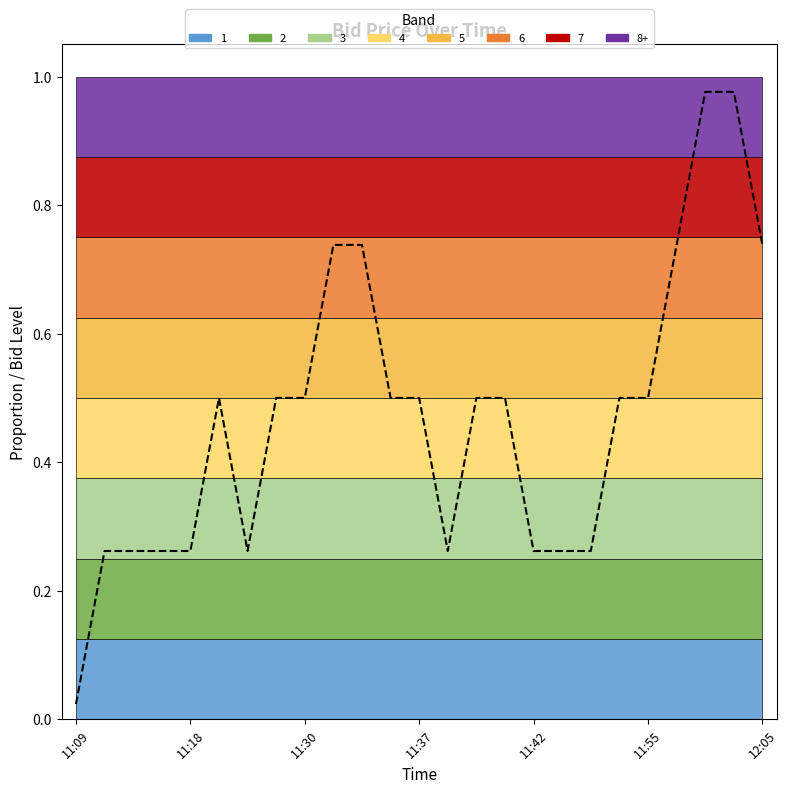

How many interior local peaks (higher than both neighbors) does the data have?

1